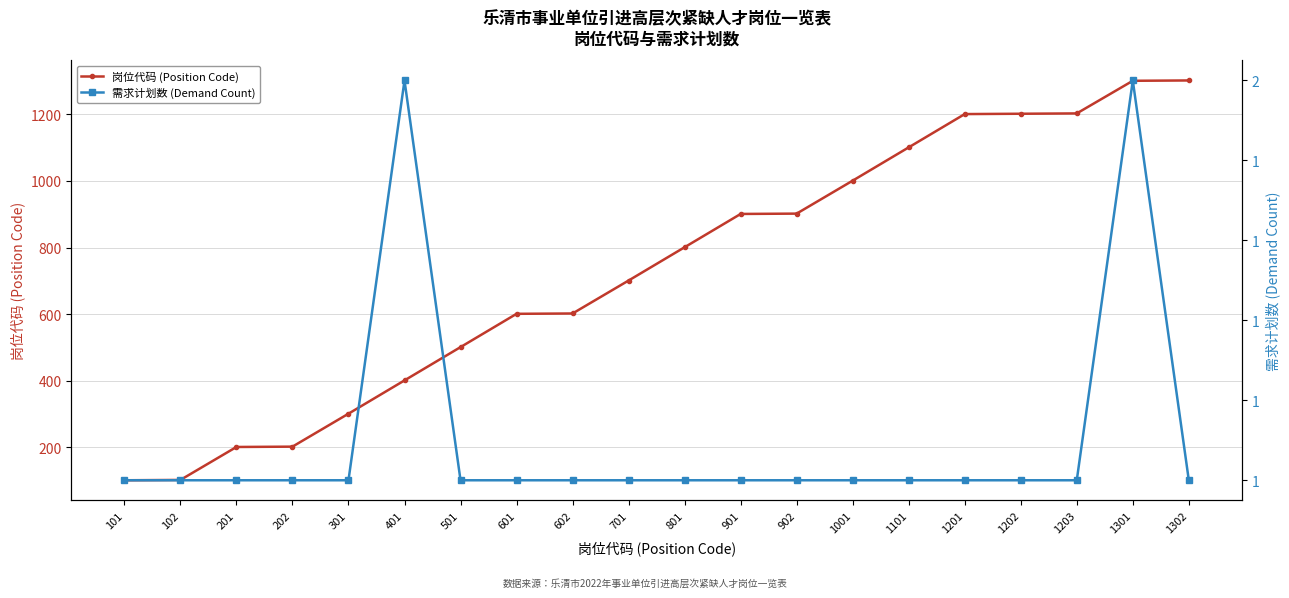

True or false: 需求计划数 (Demand Count) has more than 0 interior local peaks.

True